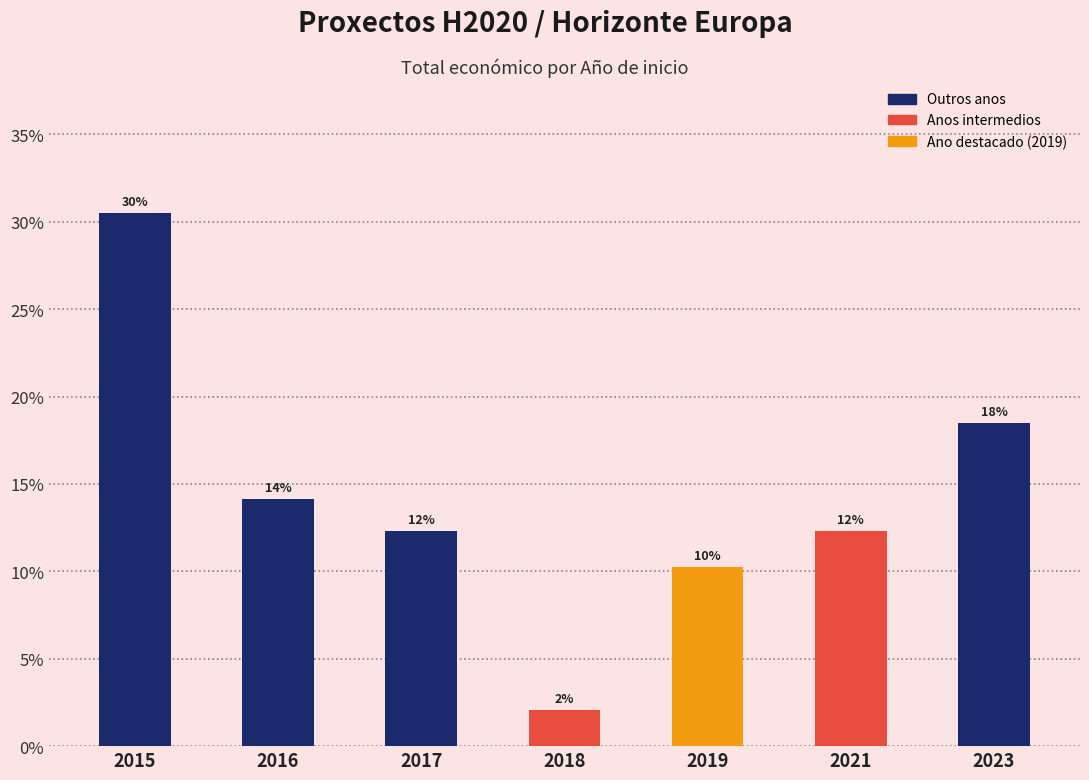

What is the value of the 7th bar from the left?

18.5